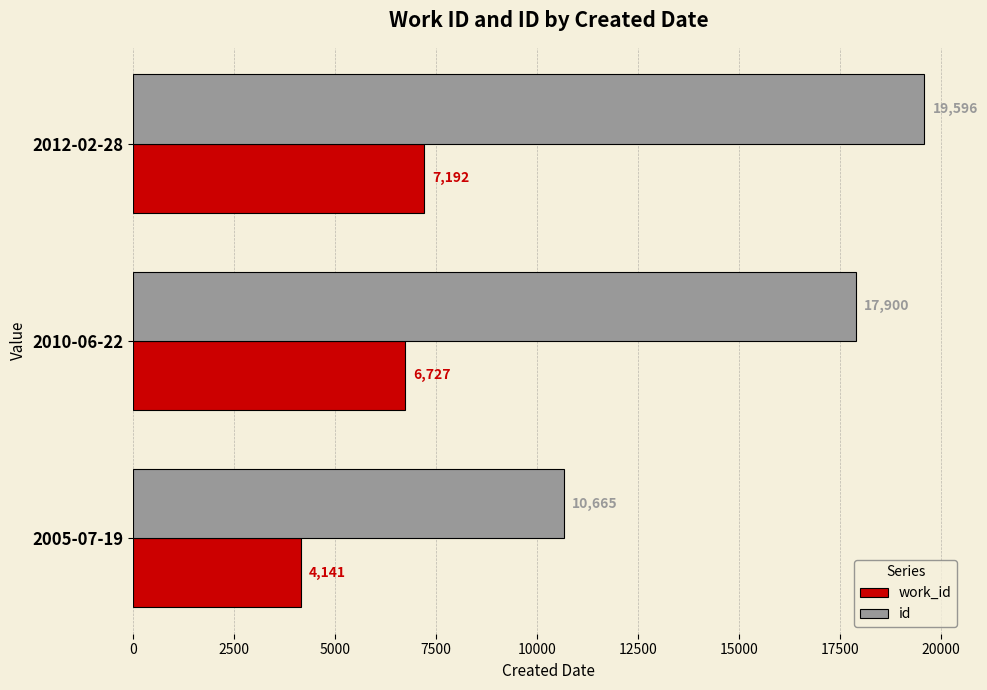

How many work_id values are between 4141 and 7192?

3